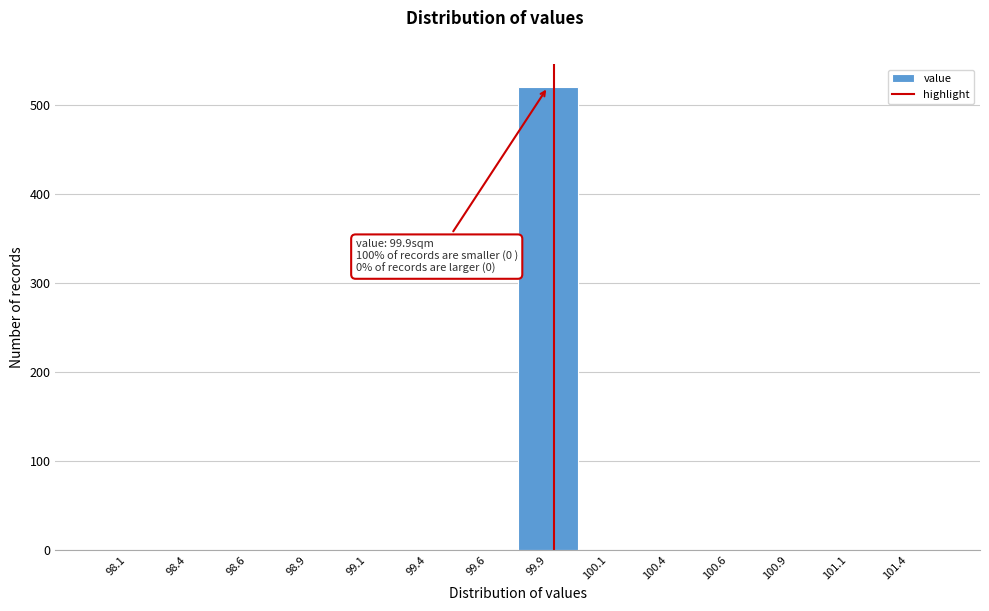

Over which range of the x-axis is the bar tallest?

99.75 to 100.00